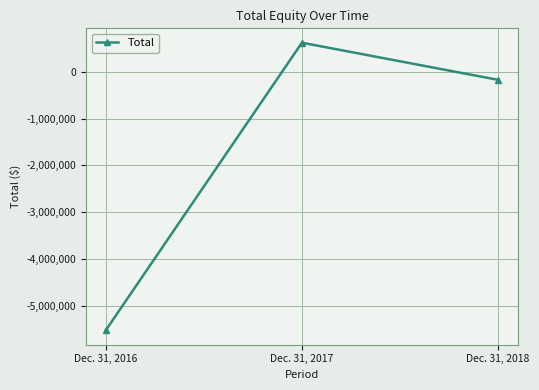

What is the change in value from Dec. 31, 2016 to Dec. 31, 2017?

+6145723